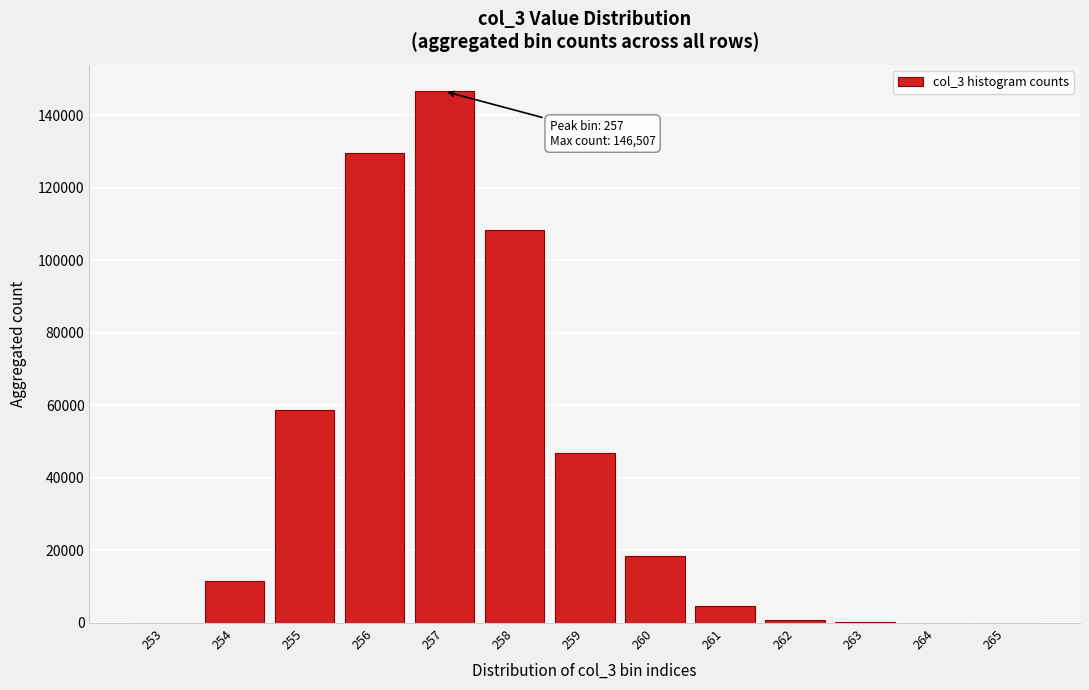

What is the change in value from 257 to 261?

-141819